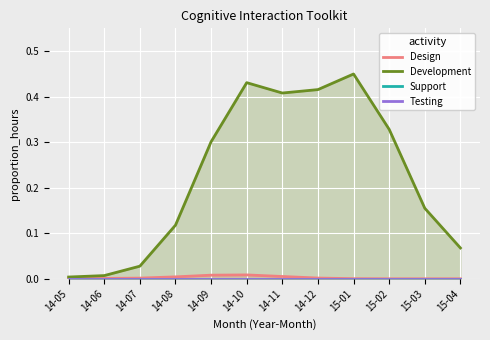

True or false: Testing and Development intersect in this chart.

False